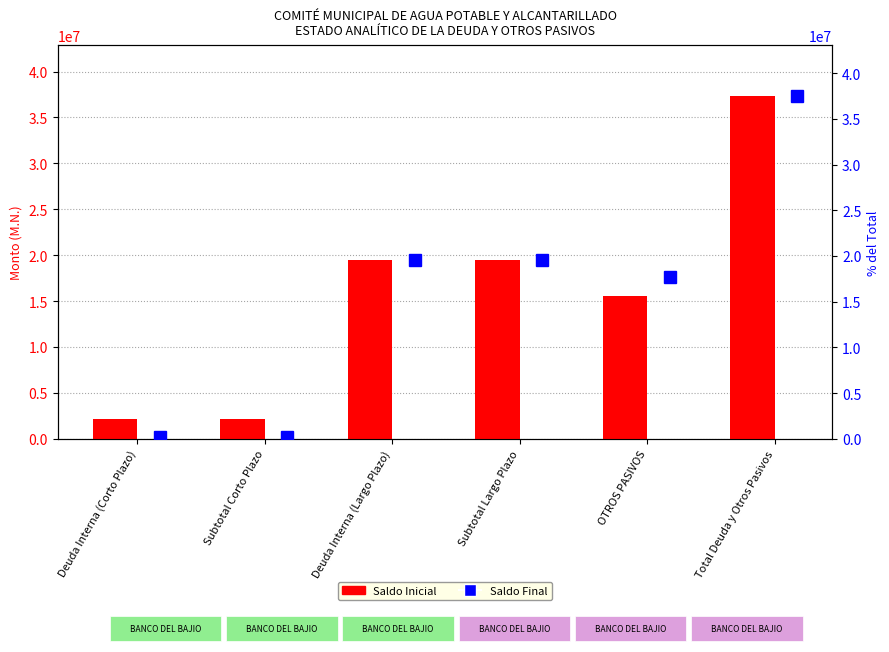

Rank the series at Subtotal Largo Plazo from lowest to highest value.

Saldo Inicial, Saldo Final